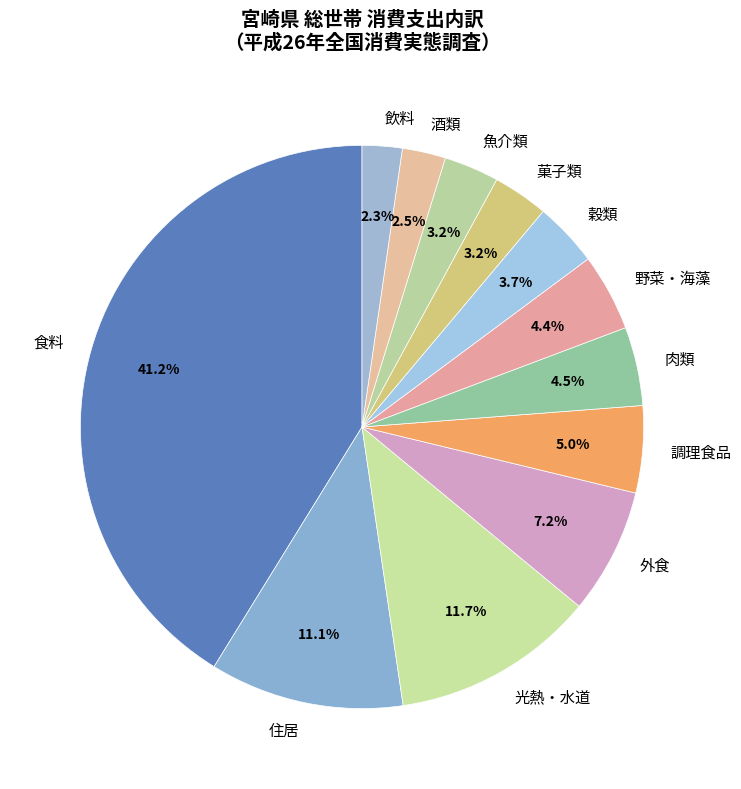

How much of the chart is everything except 外食?

92.8%